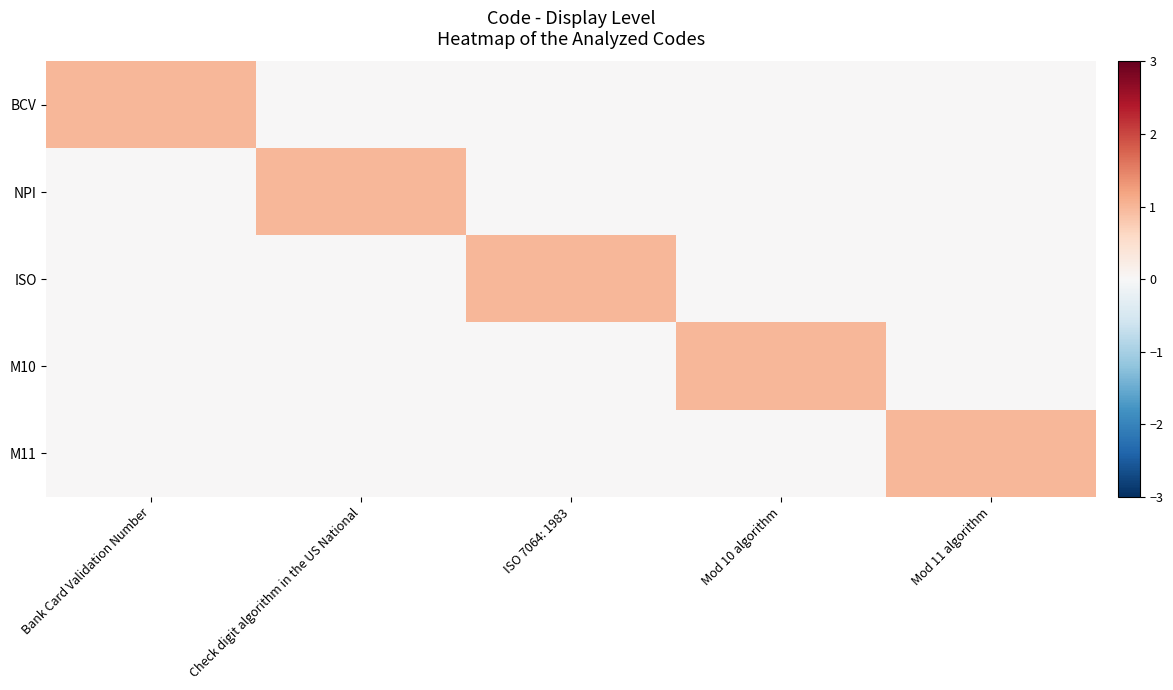

Which series changed the most between Check digit algorithm in the US National and Mod 10 algorithm?

NPI